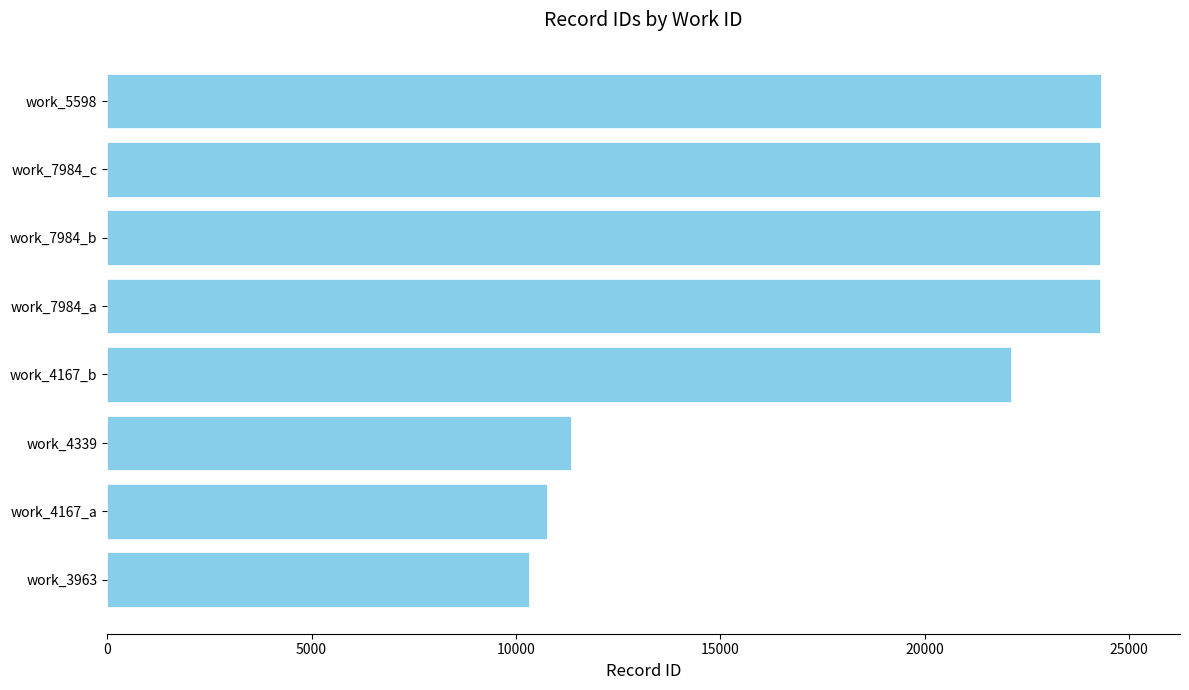

What is the difference between the values at work_4167_a and work_7984_b?

13543